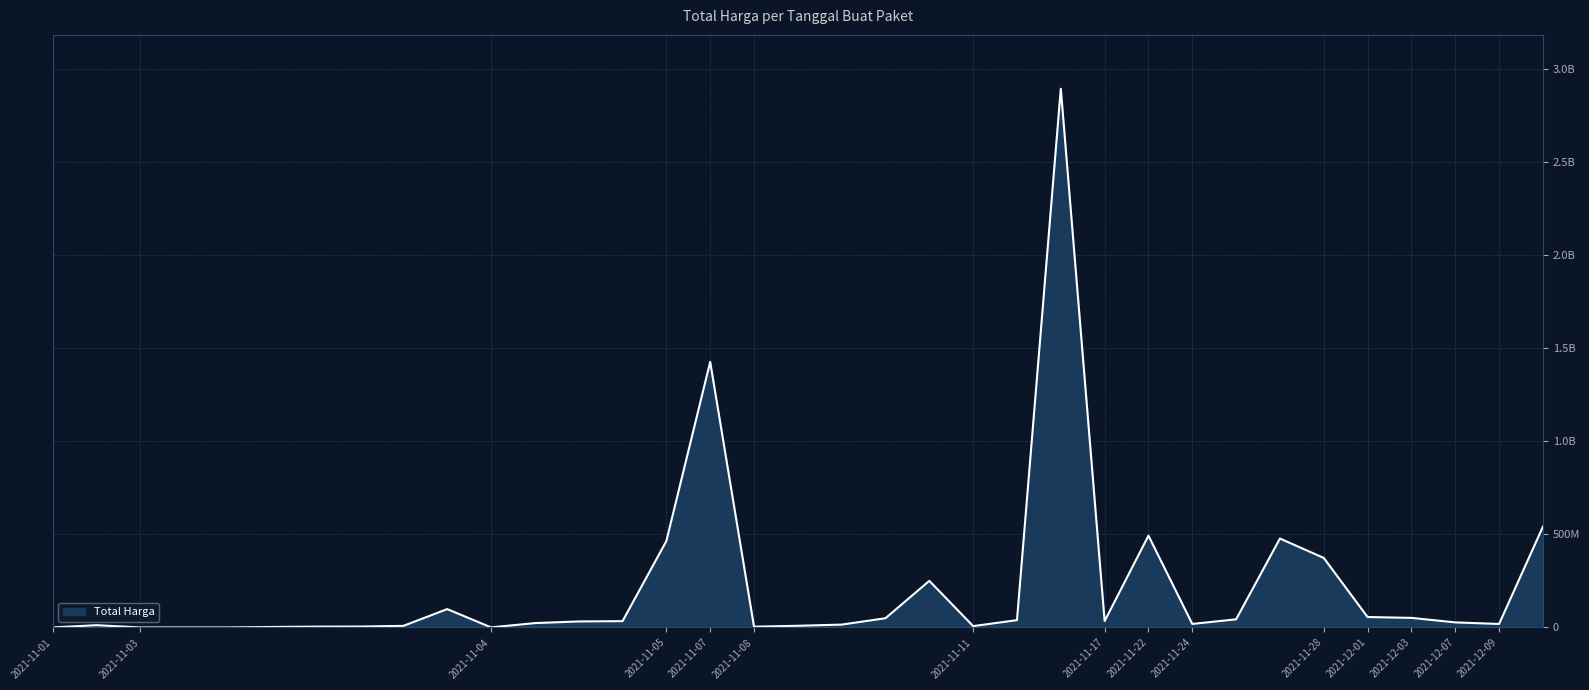

Does the chart have visible grid lines?

Yes